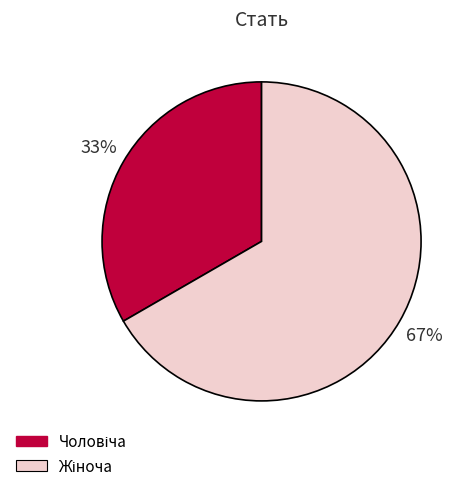

To the nearest percent, what is the average slice percentage?

50%